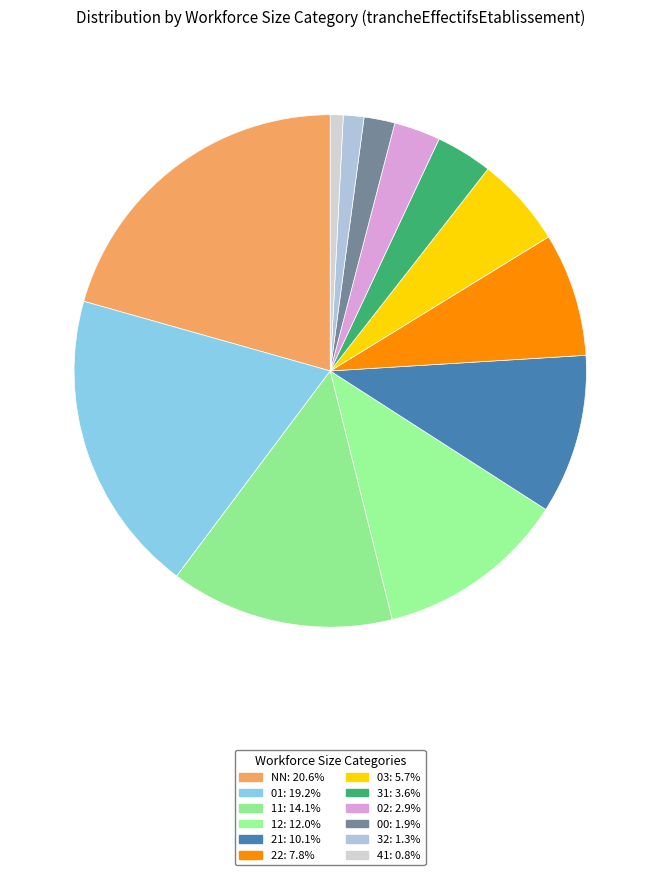

How many segments does this pie chart have?

12